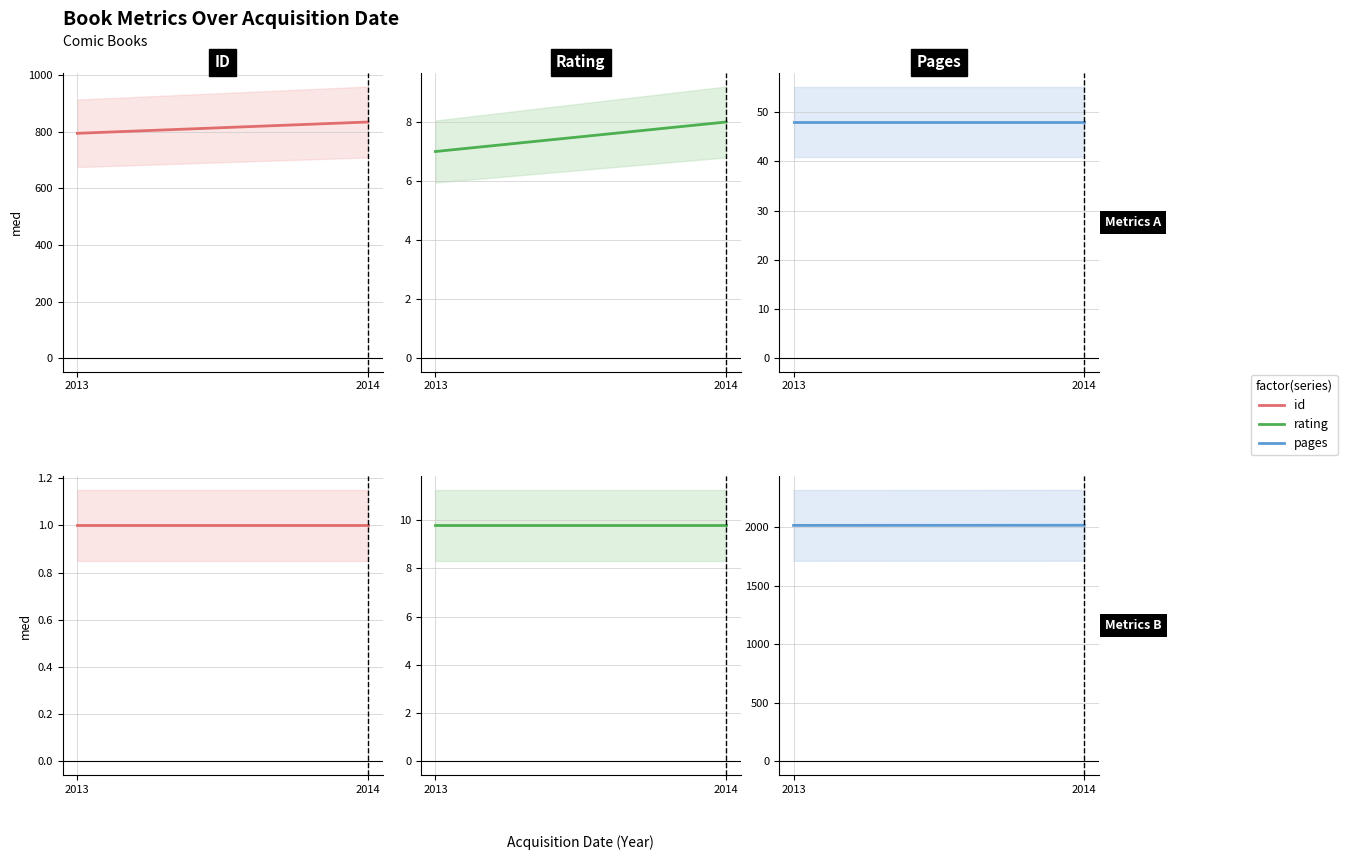

What is the maximum value shown in the chart?

2014.0